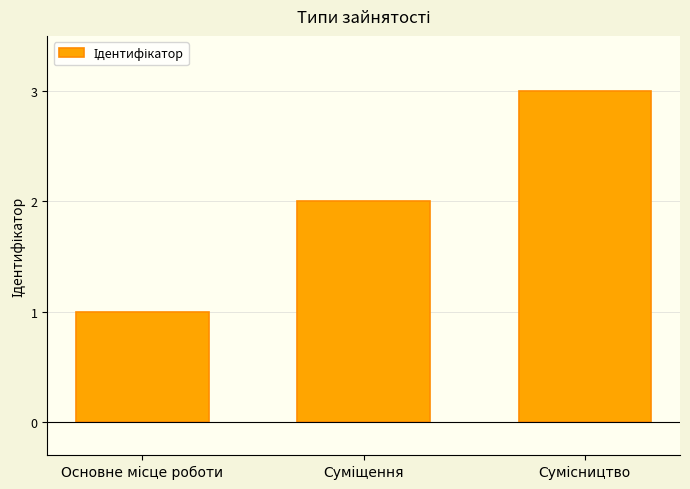

How many values are below 2?

1